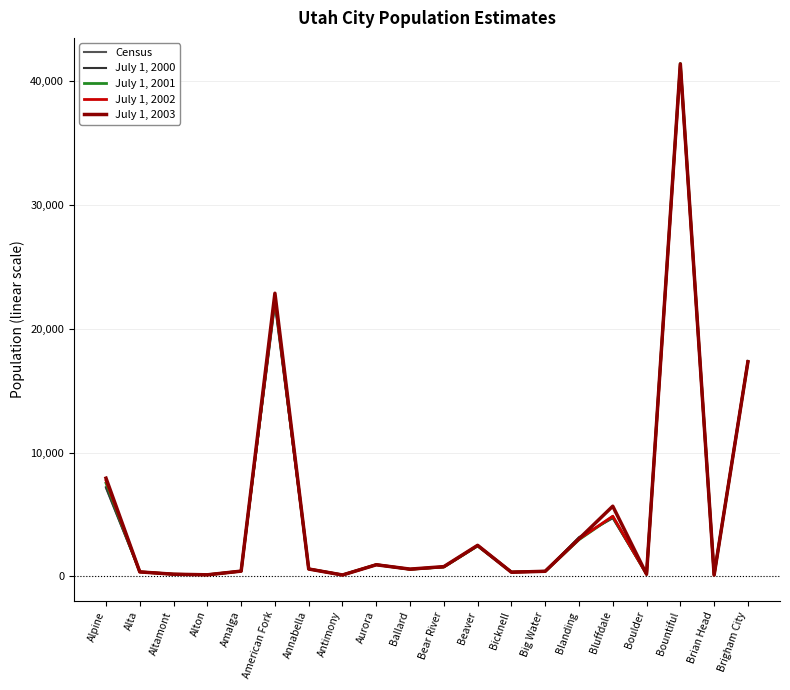

At which category is the sum across all series the highest?

Bountiful